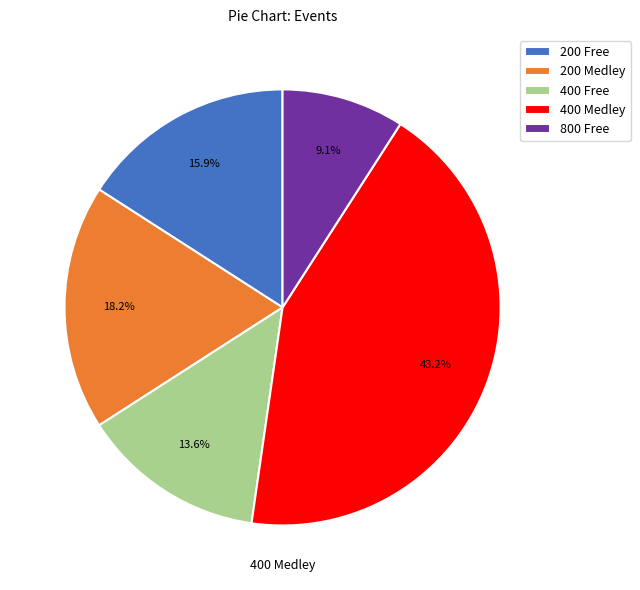

What percentage do 800 Free and 400 Free together represent?

22.7%